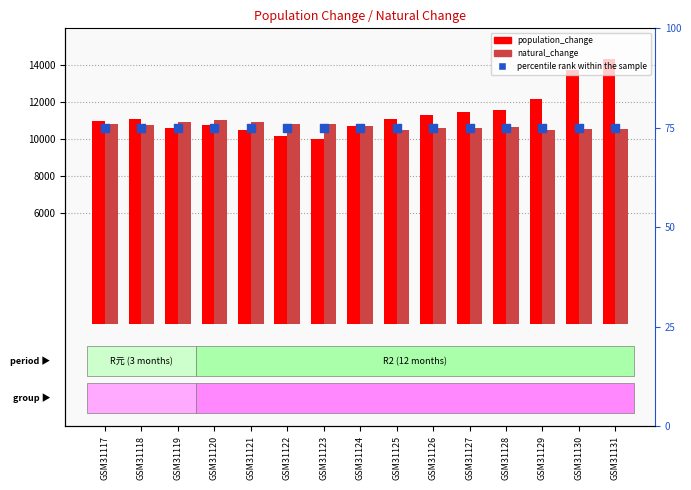

Is the value of natural_change at GSM31118 greater than the value of percentile rank within the sample at GSM31118?

Yes